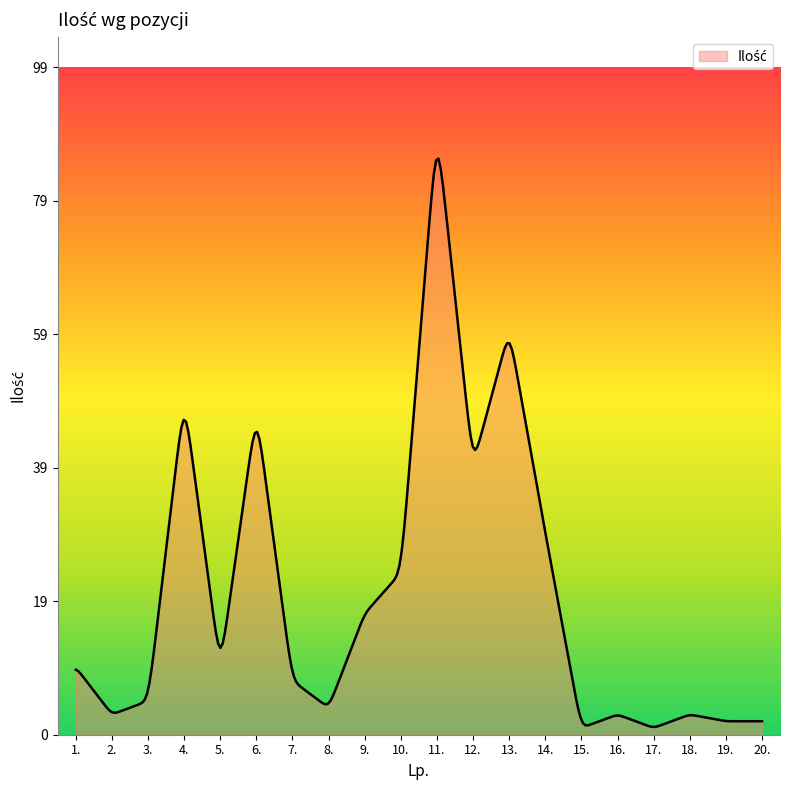

What is the difference between the maximum and minimum values?

84.3